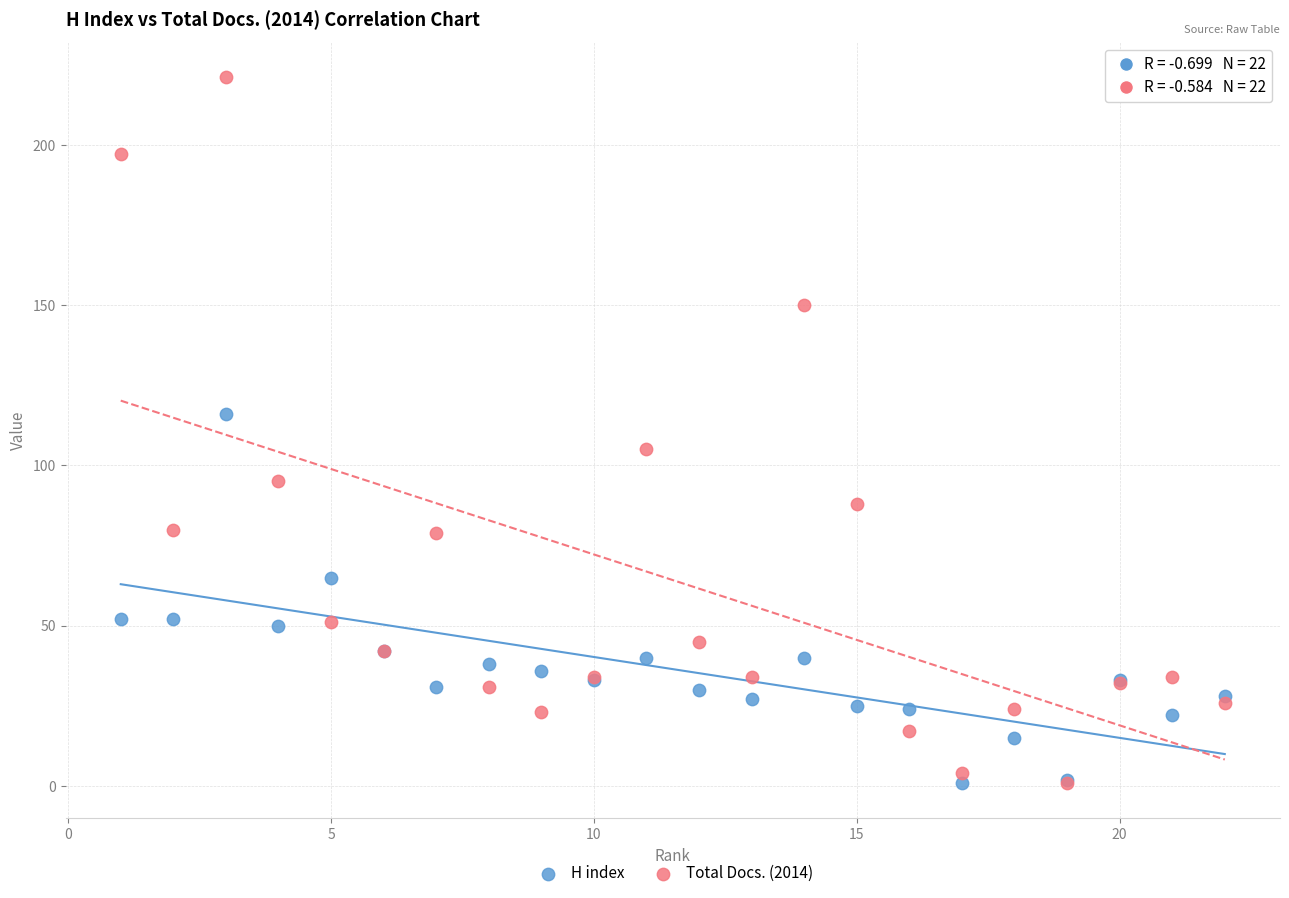

Which series has the widest spread of Y values?

Total Docs. (2014)